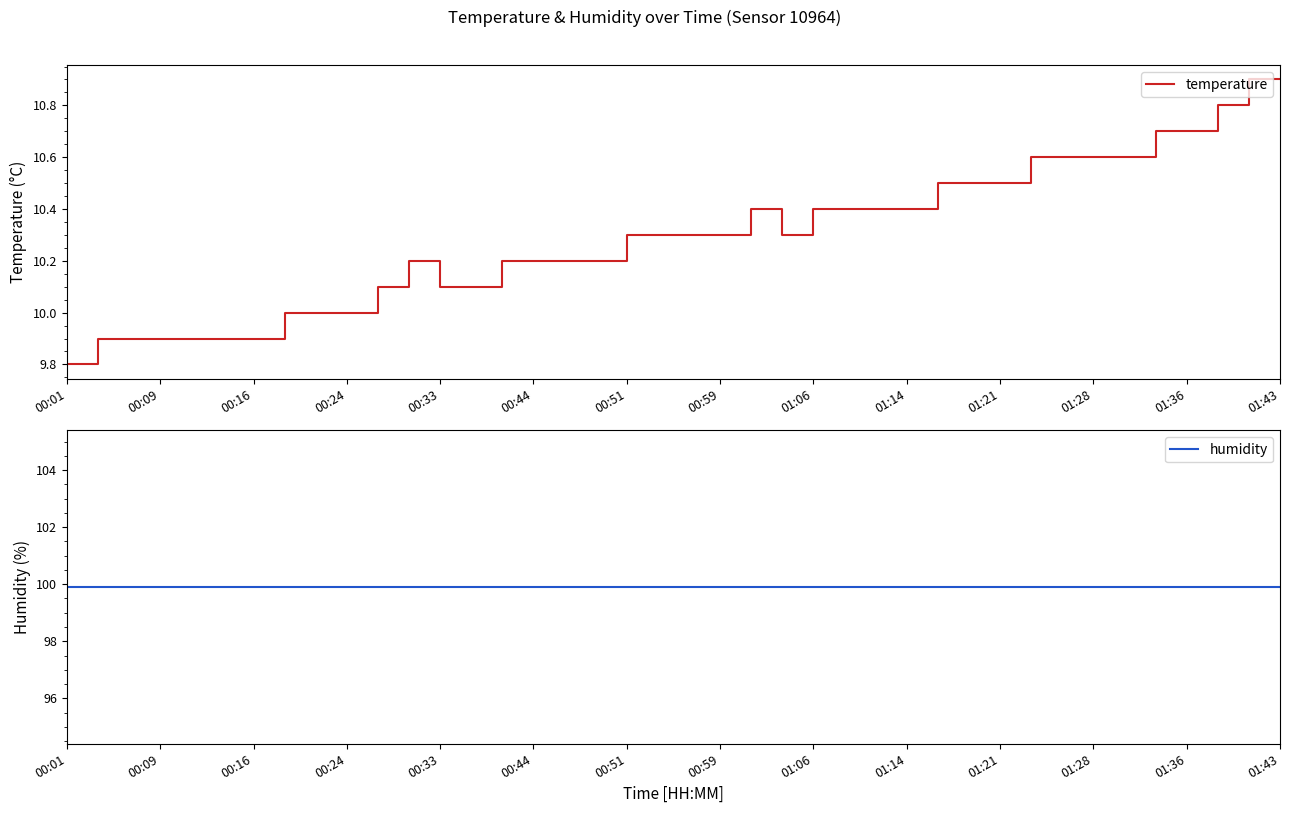

How many data points does each series have?

40